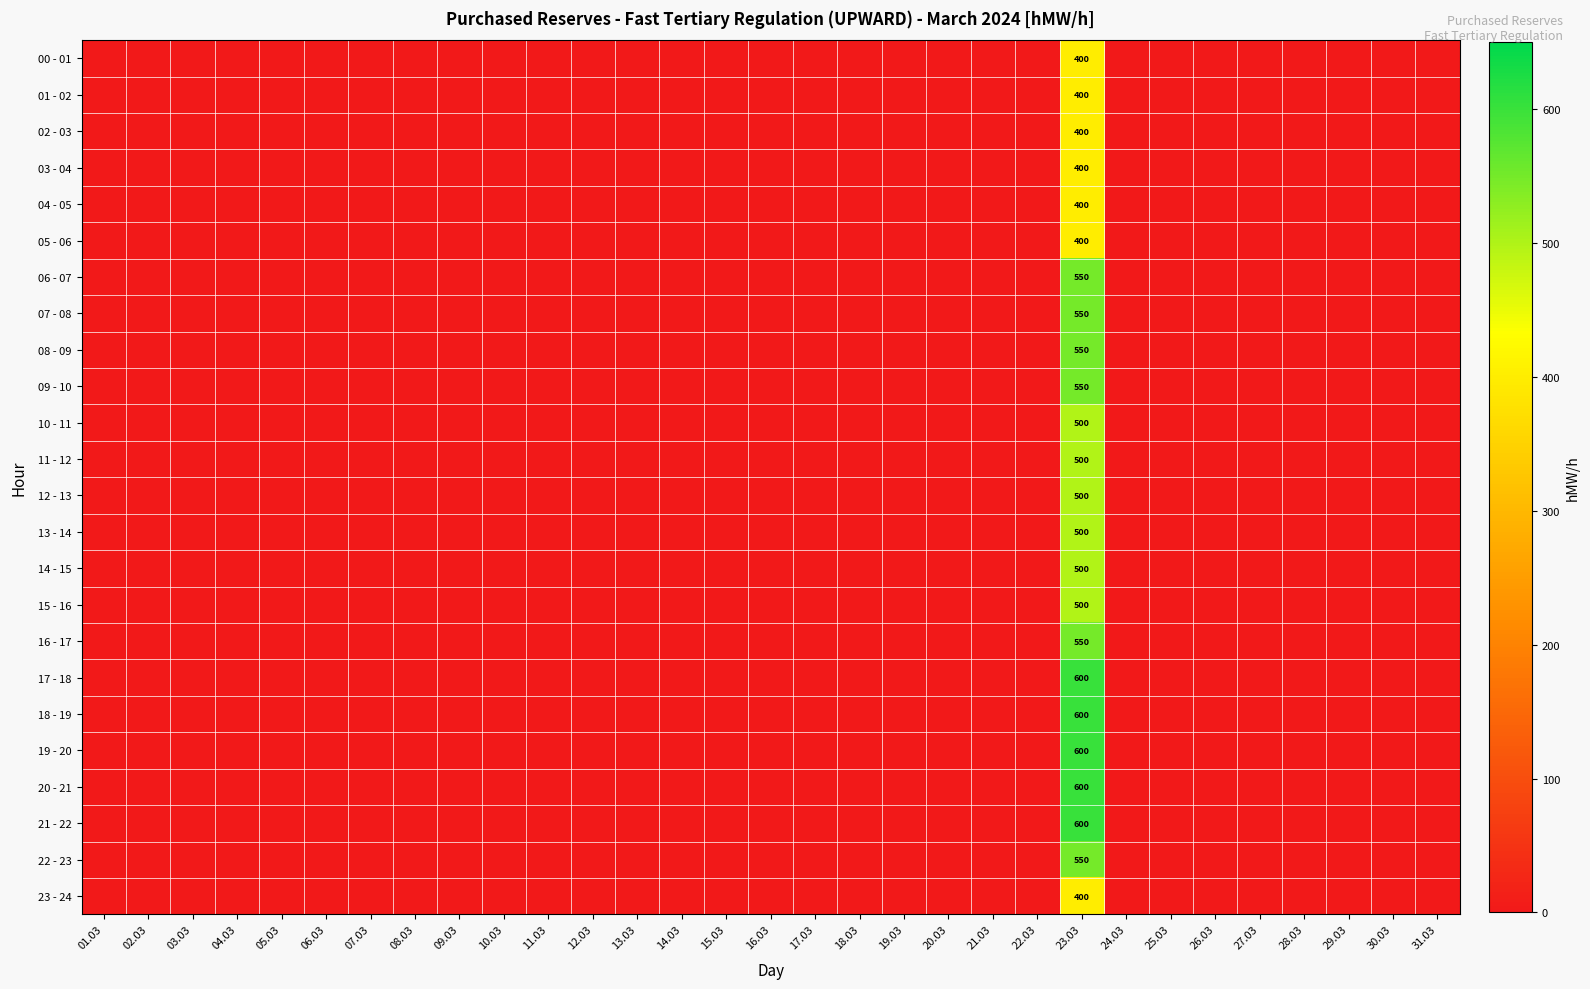

Which has a higher value, 10.03 or 27.03?

10.03